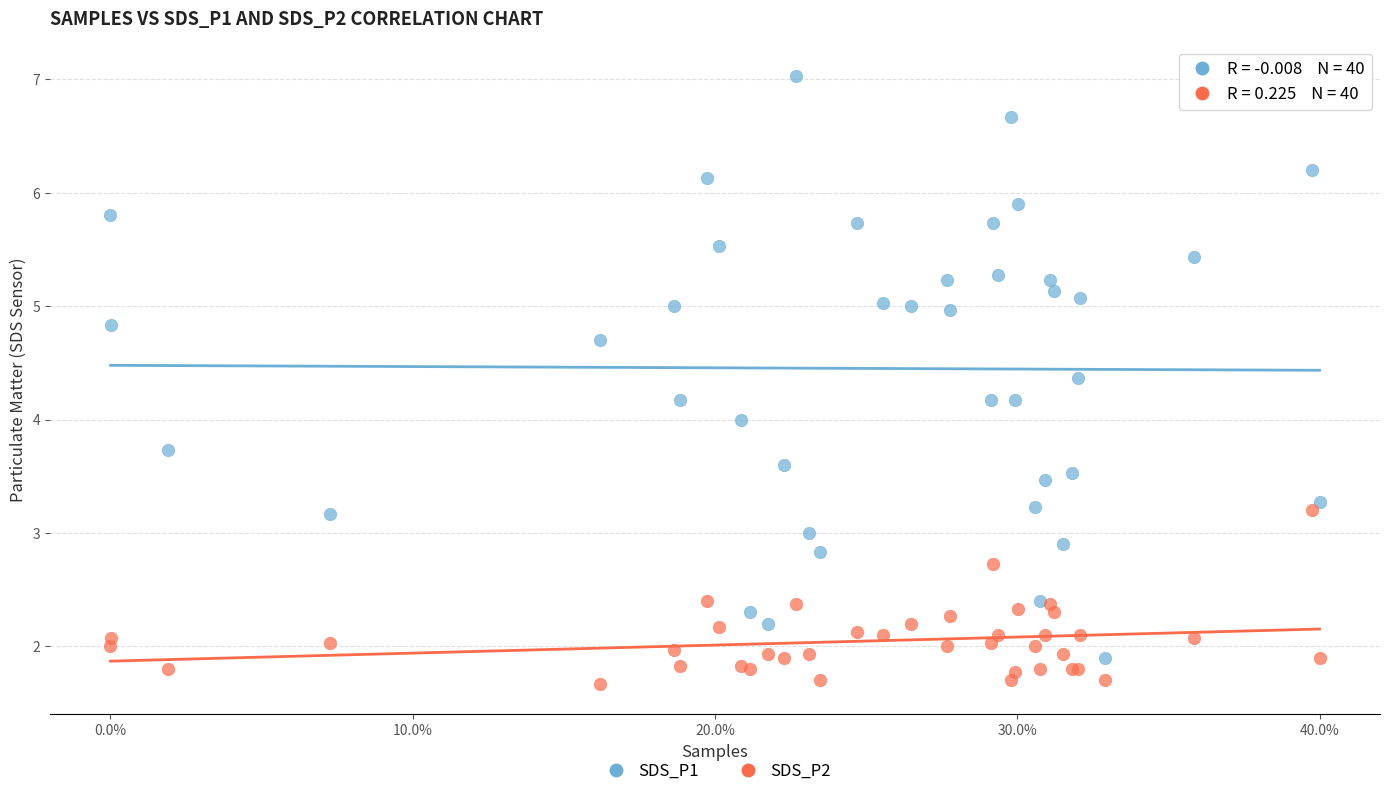

What is the X range (max minus min) for the scatter plot?

40.0